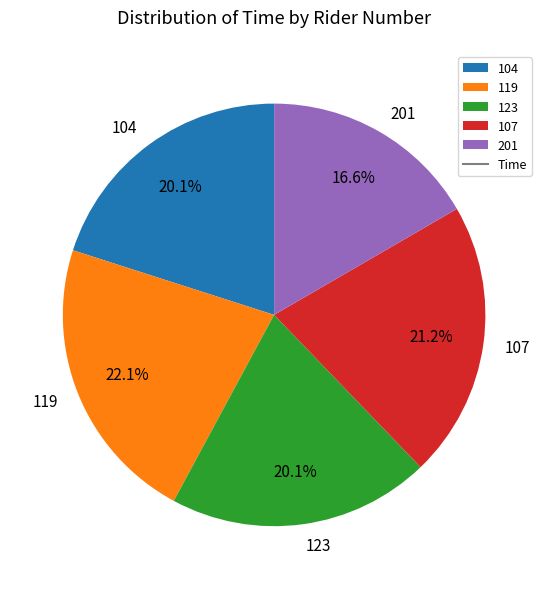

Which has a higher value, 107 or 119?

119